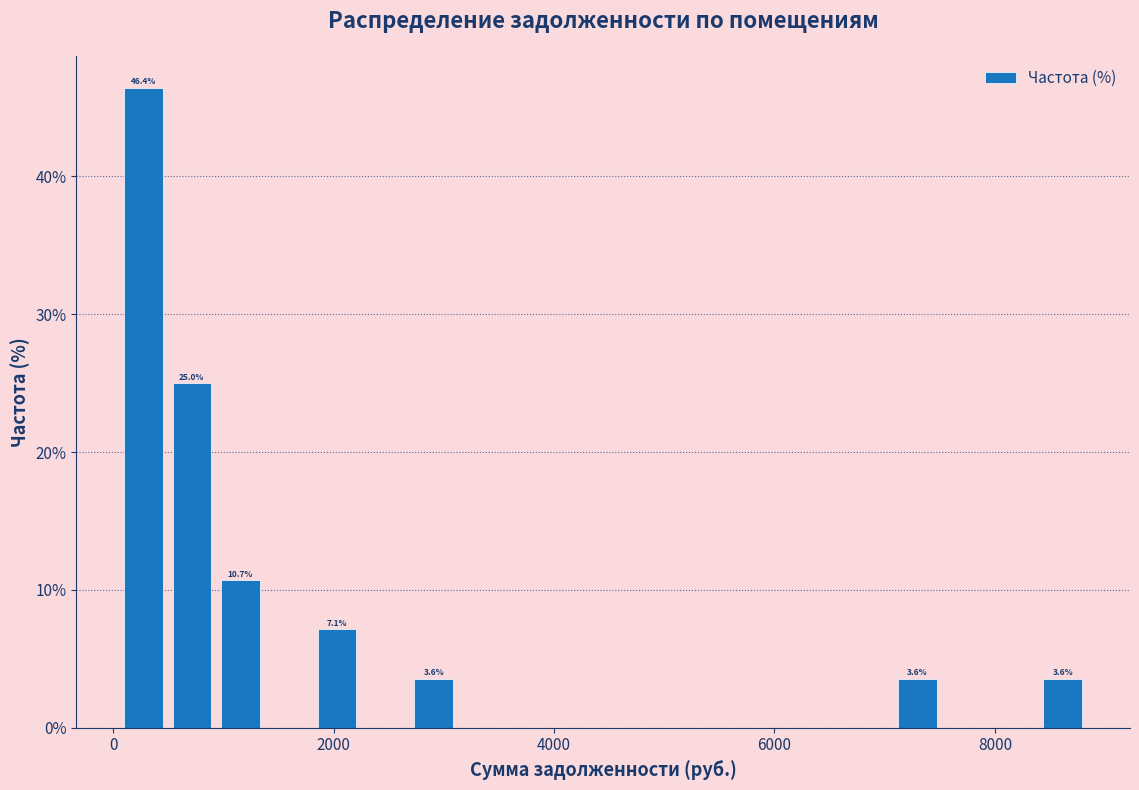

Around what value on the x-axis is the tallest bar? Give the approximate position of its centre, as read against the axis.

200